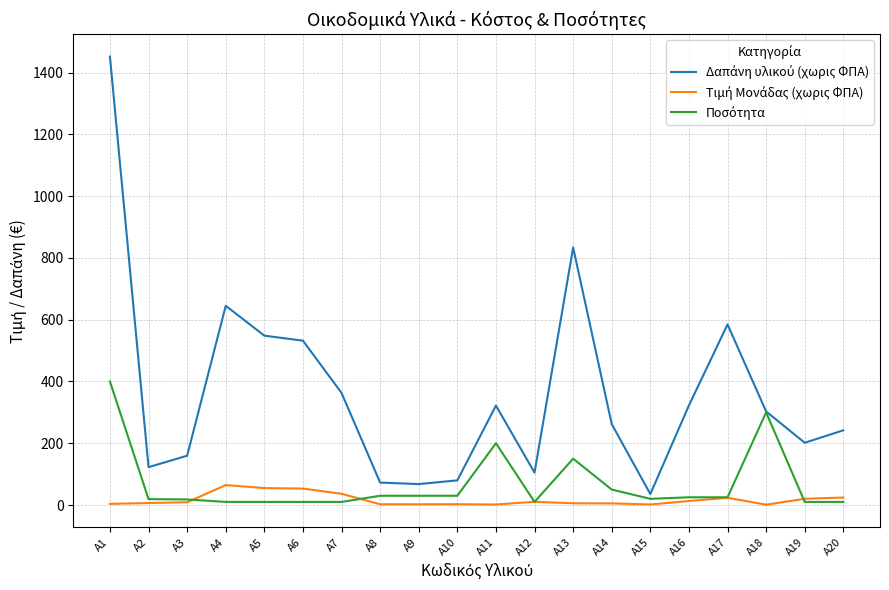

At which category is the sum across all series the highest?

Α1